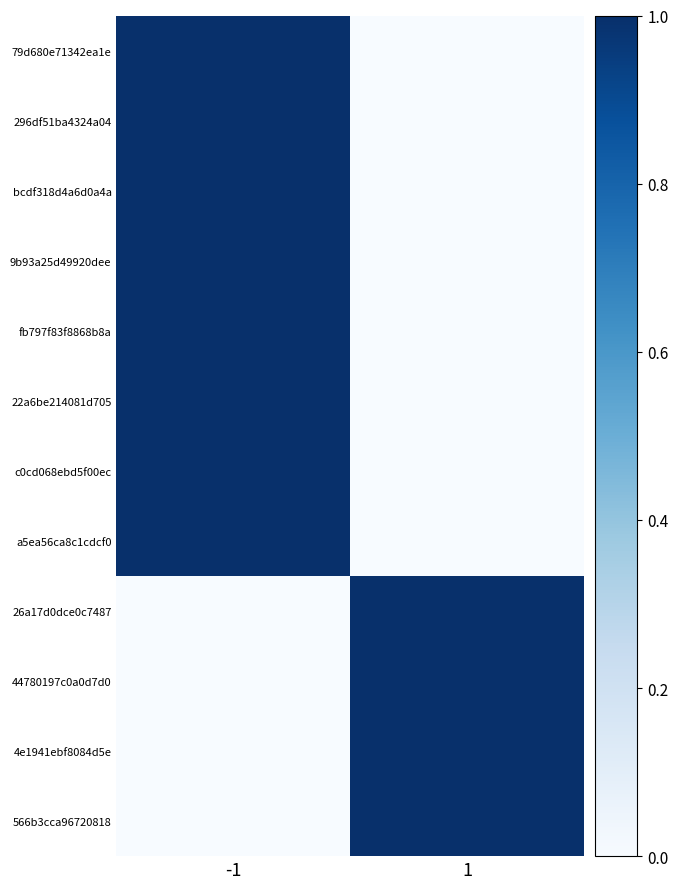

What is the difference between the highest and lowest values at 1?

1.0